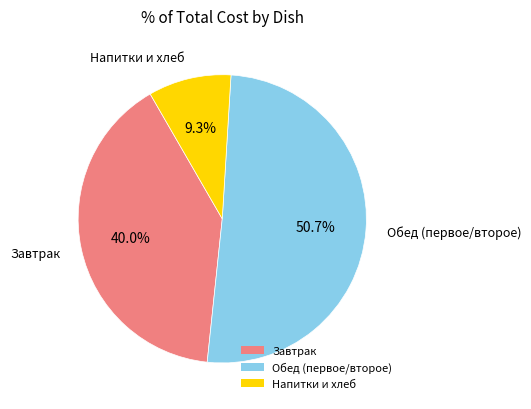

To the nearest percent, what is the average slice percentage?

33%